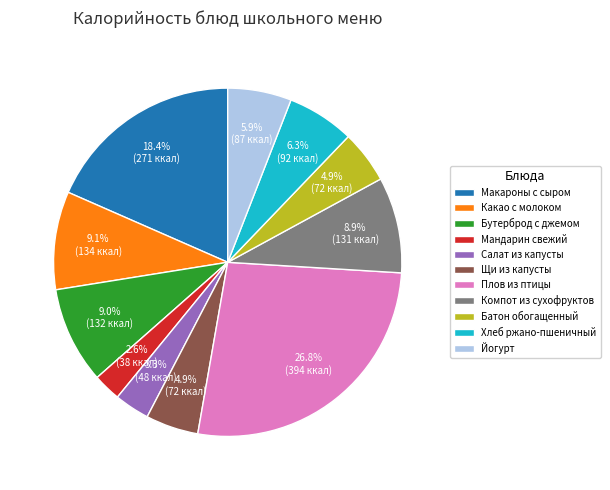

Which has a higher value, Йогурт or Какао с молоком?

Какао с молоком